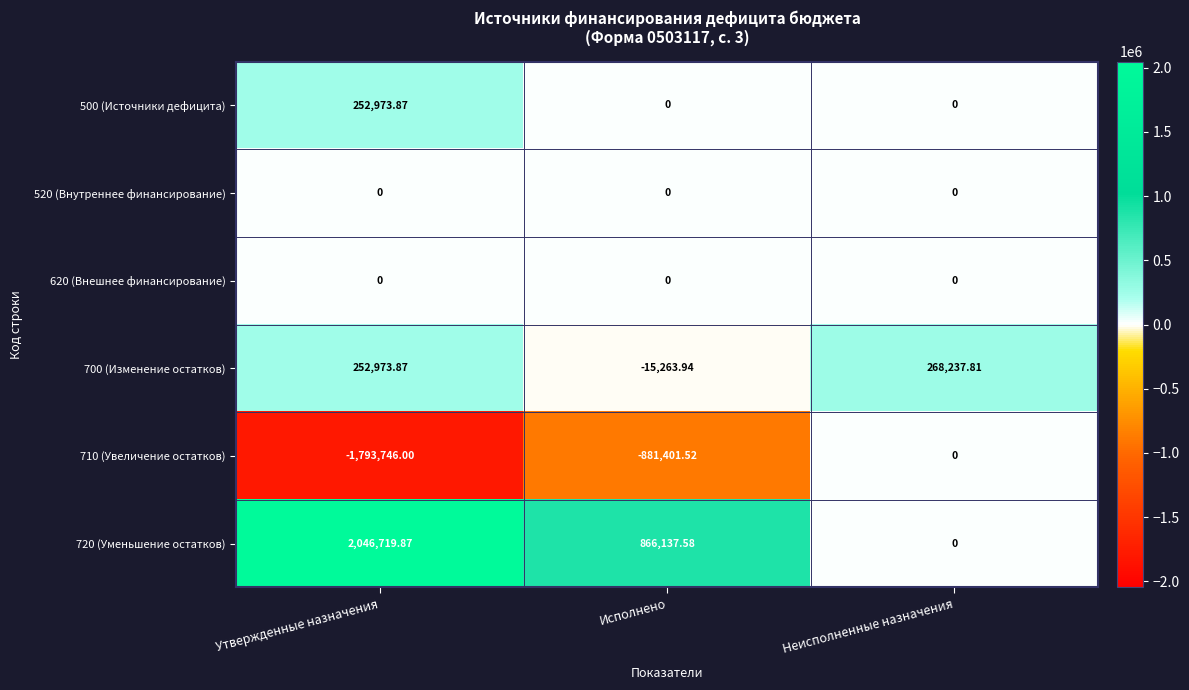

Where does the 700 (Изменение остатков) series first go above 252973?

Утвержденные назначения